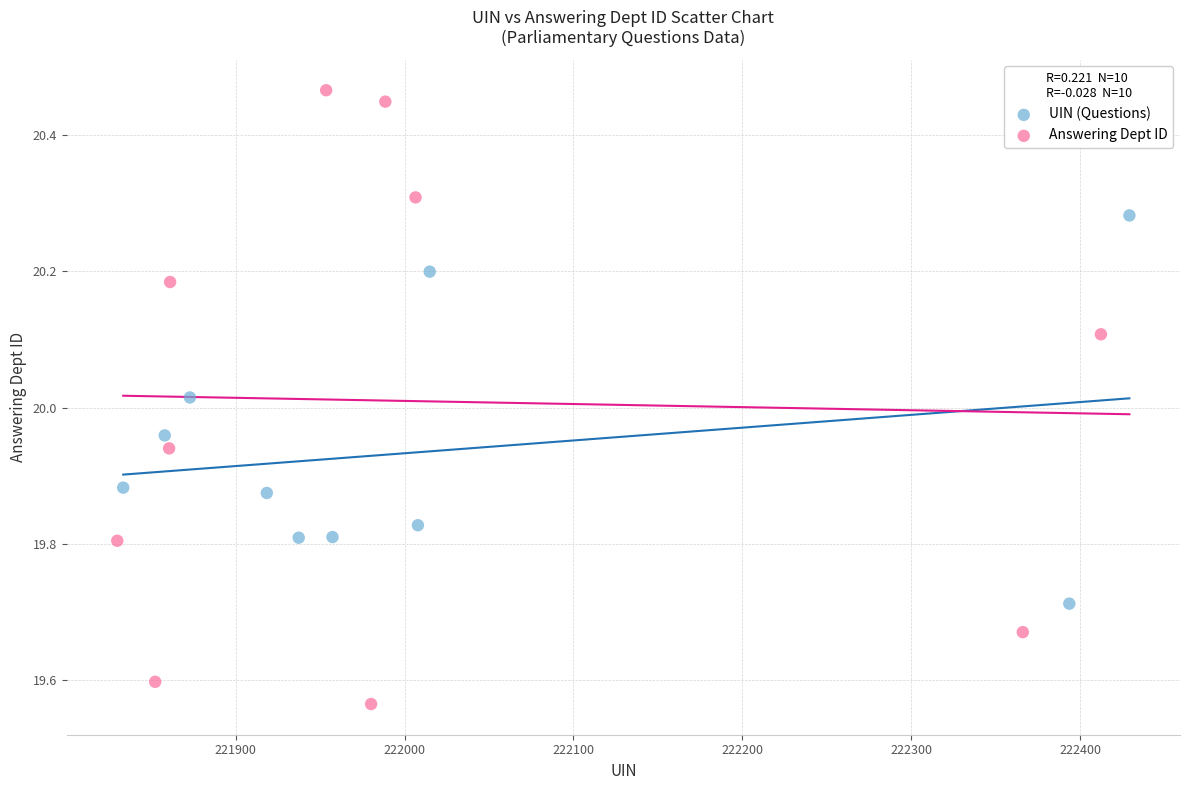

Which series has the largest Y range (max minus min)?

Answering Dept ID